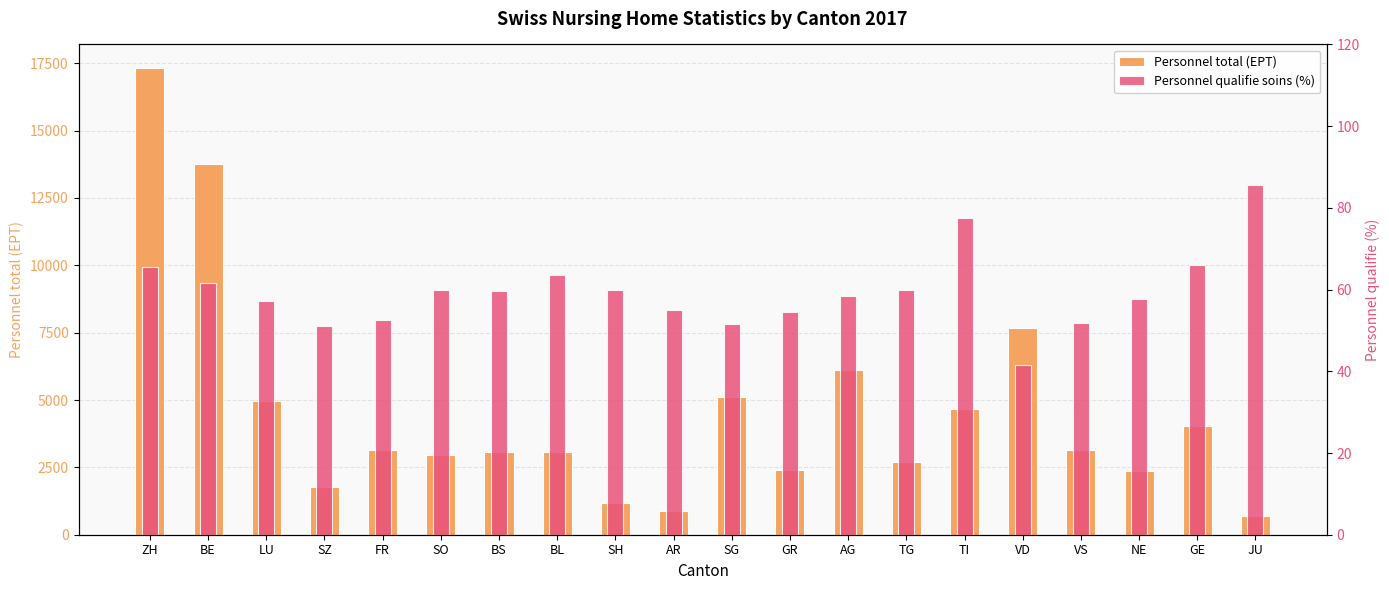

Where is Personnel total (EPT) nearest to the value 9022?

VD